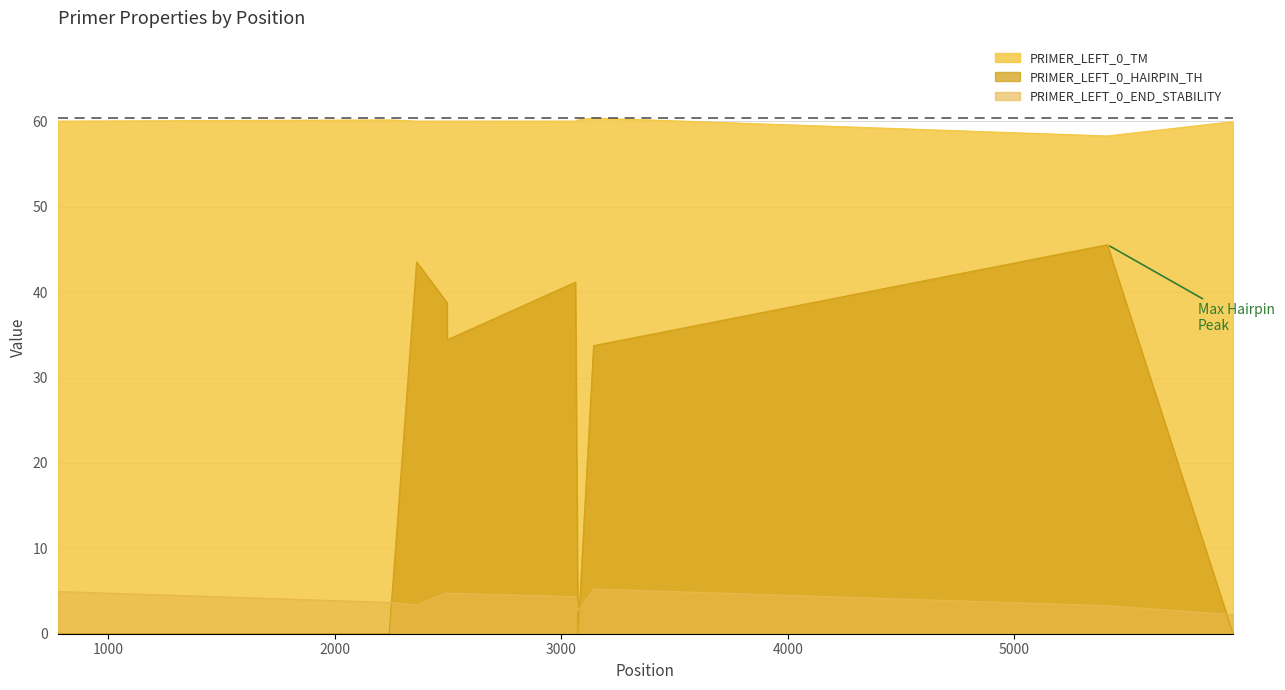

Does the chart display data point markers on the line(s)?

No